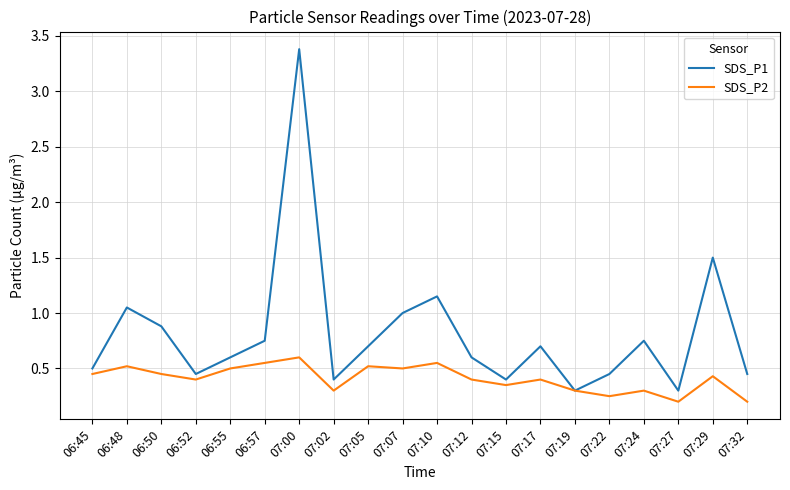

Between 07:10 and 07:27, which series saw the biggest shift?

SDS_P1